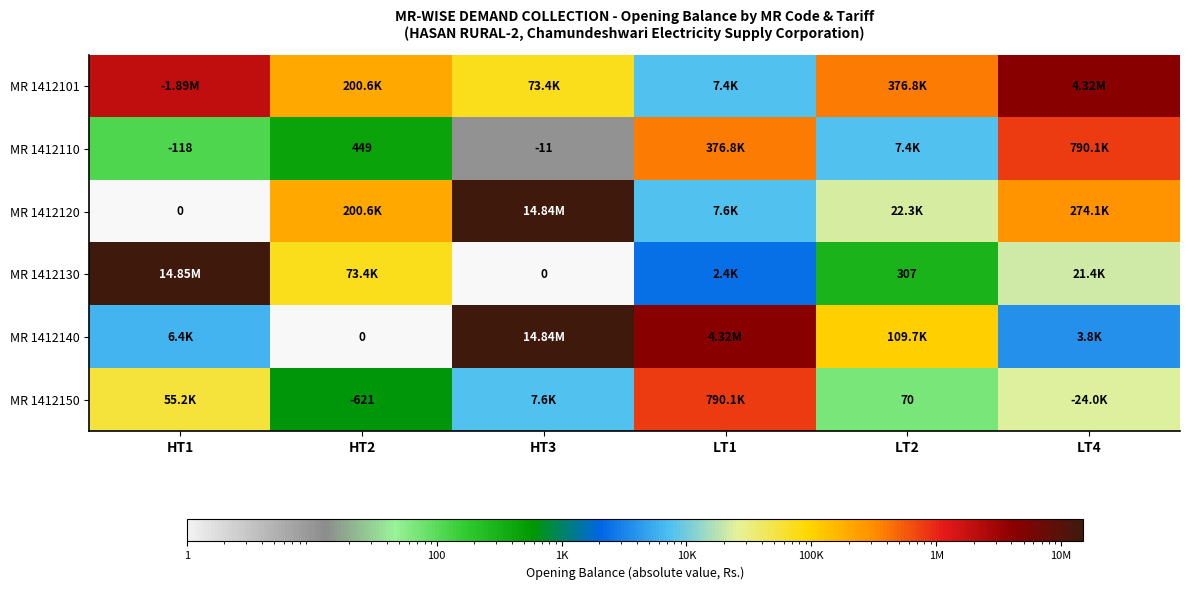

Rank the categories by MR 1412101 value from highest to lowest.

LT4, HT1, LT2, HT2, HT3, LT1